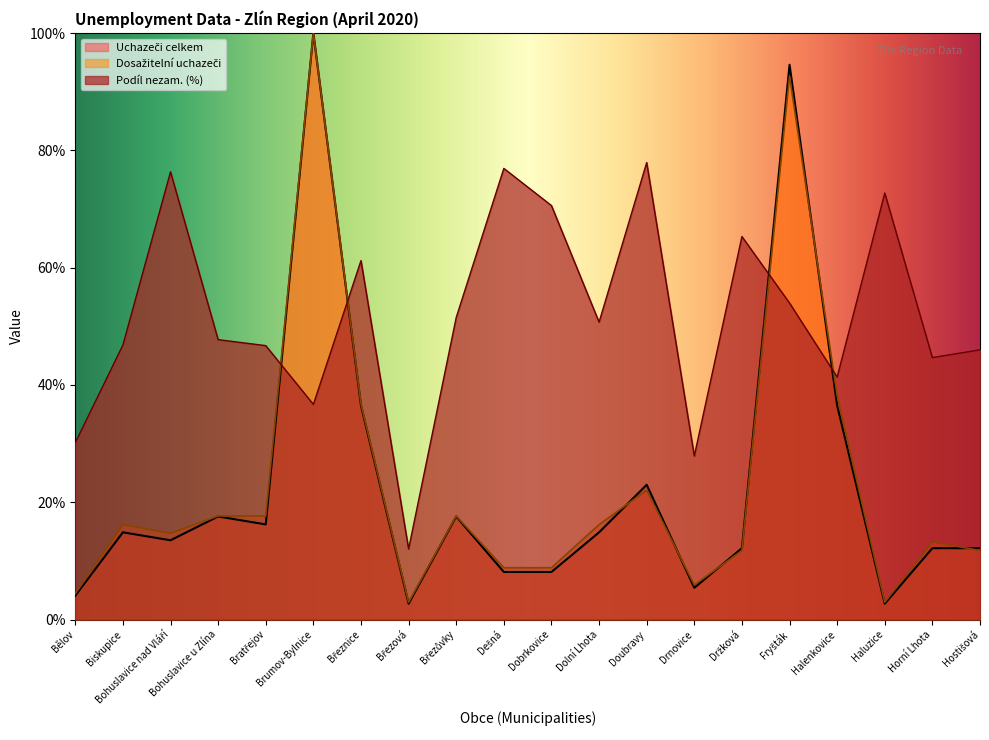

Is it true that Uchazeči celkem equals 37.2 at Doubravy?

False